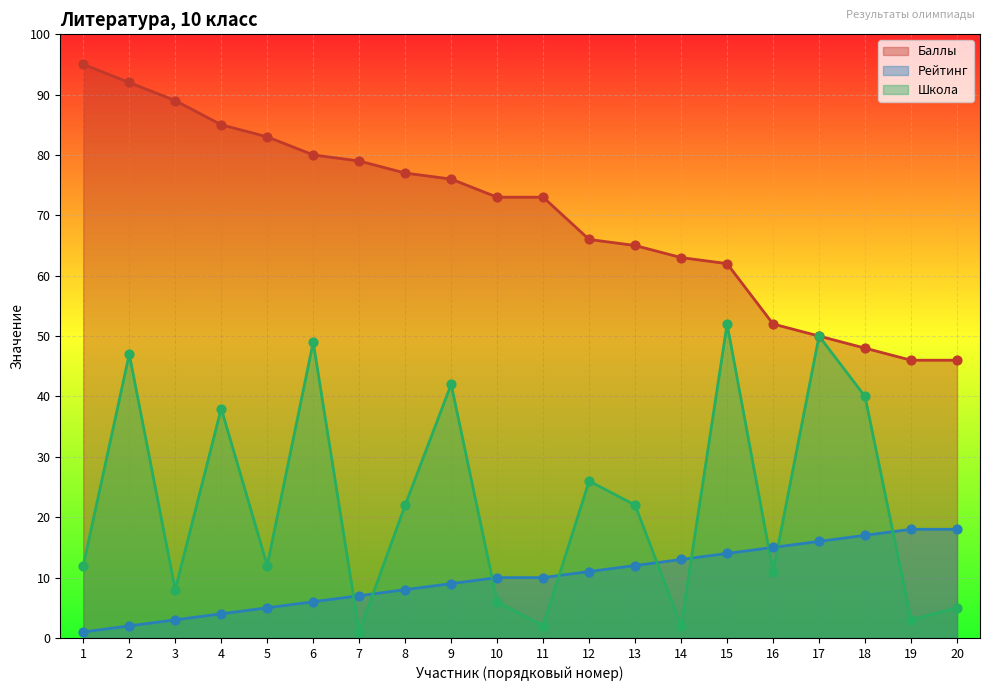

Which series reaches the minimum Y coordinate?

Рейтинг